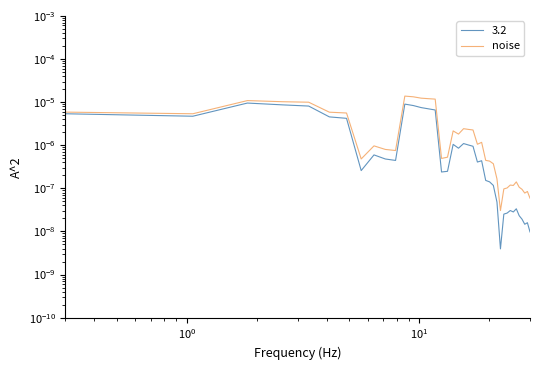

Which has a higher value, 13 or 27?

13